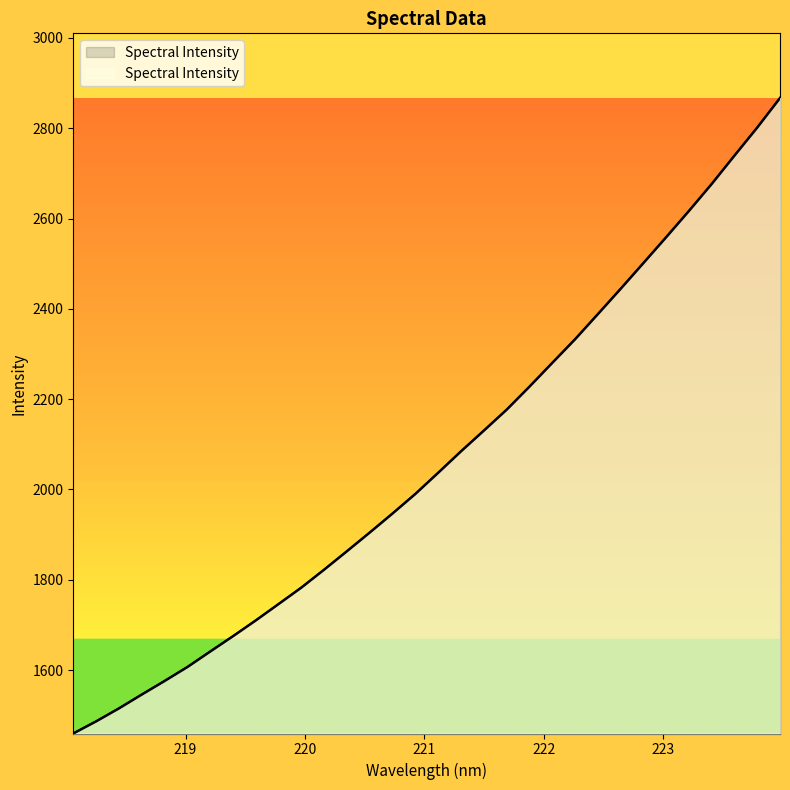

What is the approximate value at 223.0264?

2558.5